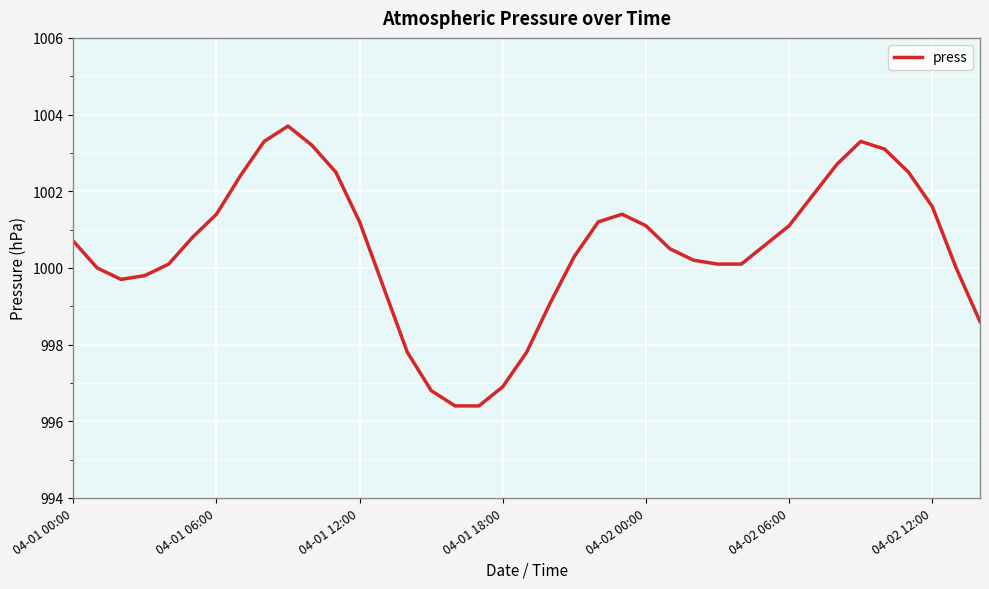

What is the minimum value shown in the chart?

996.4